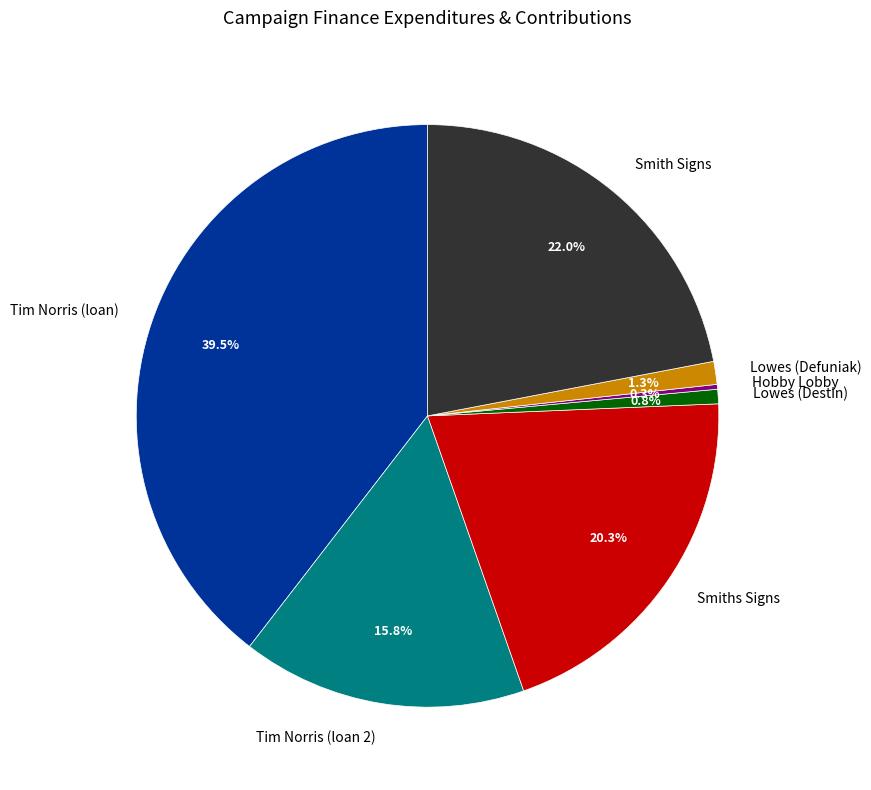

Which has a higher value, Tim Norris (loan 2) or Lowes (Defuniak)?

Tim Norris (loan 2)